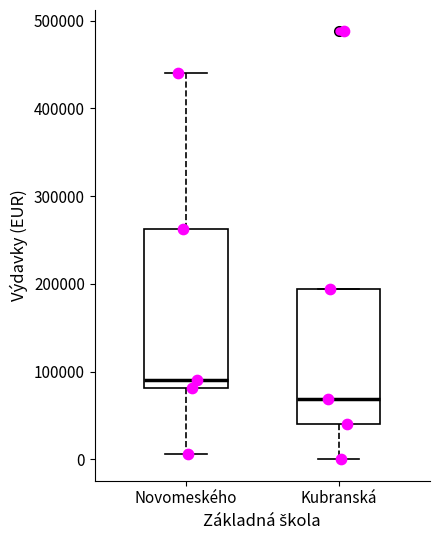

Reading left to right, read every box against the y-axis: the position of its median line, the range the box covers, and the ends of its whiskers. The values are not printed on the chart, so give them approximately, as read against the axis.

Novomeského: median 90000, box 80000 to 260000, whiskers 10000 to 440000
Kubranská: median 70000, box 40000 to 190000, whiskers 0 to 190000